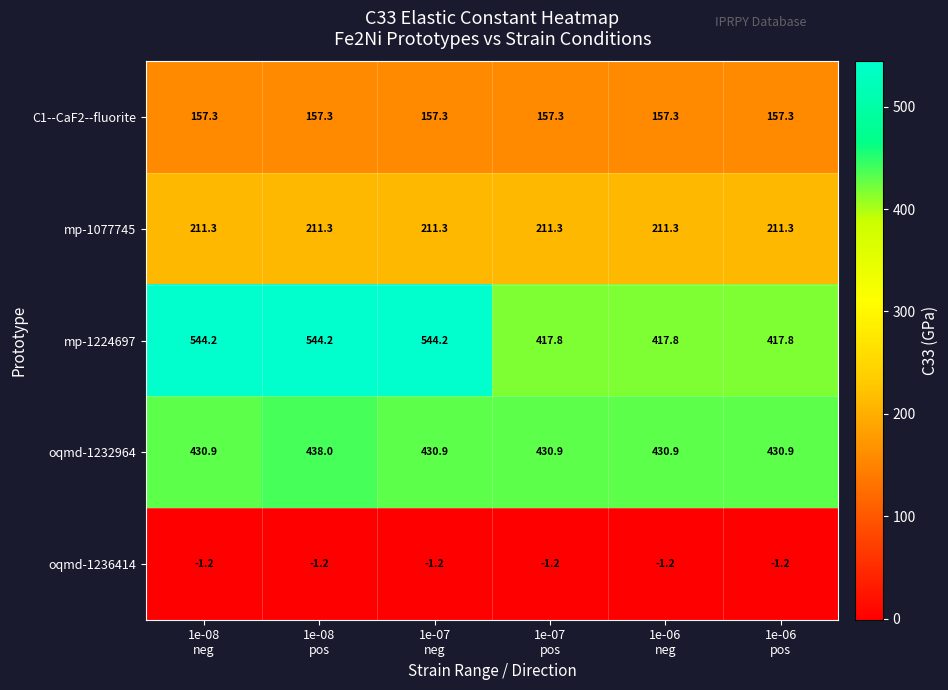

Rank the series by their maximum value, from highest to lowest.

mp-1224697, oqmd-1232964, mp-1077745, C1--CaF2--fluorite, oqmd-1236414